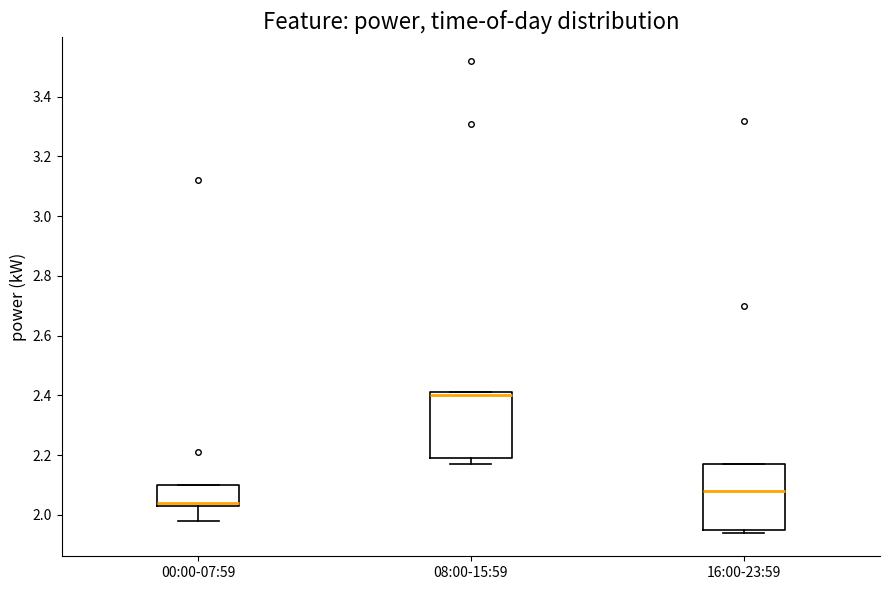

Reading left to right, read every box against the y-axis: the position of its median line, the range the box covers, and the ends of its whiskers. The values are not printed on the chart, so give them approximately, as read against the axis.

00:00-07:59: median 2.04 (just above the box's lower edge), box 2.04 to 2.10, whiskers 1.98 to 2.10
08:00-15:59: median 2.40, box 2.20 to 2.42, whiskers 2.18 to 2.42
16:00-23:59: median 2.08, box 1.96 to 2.18, whiskers 1.94 to 2.18